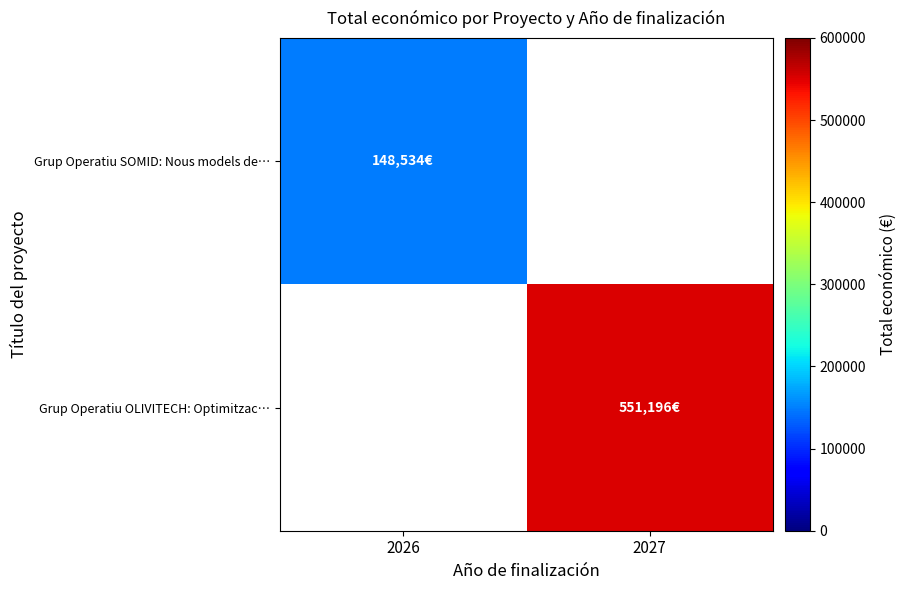

What is the greatest value displayed?

551196.0